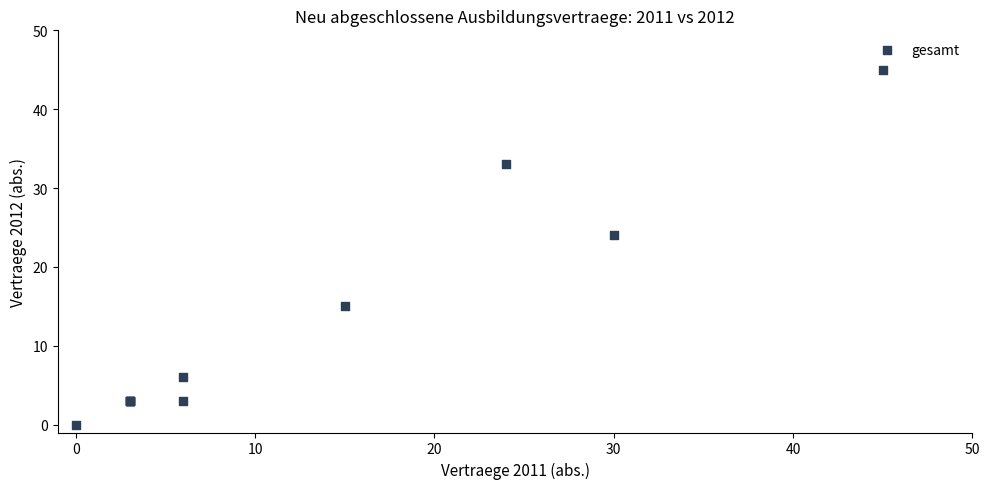

What Y value in the scatter plot is closest to 22?

24